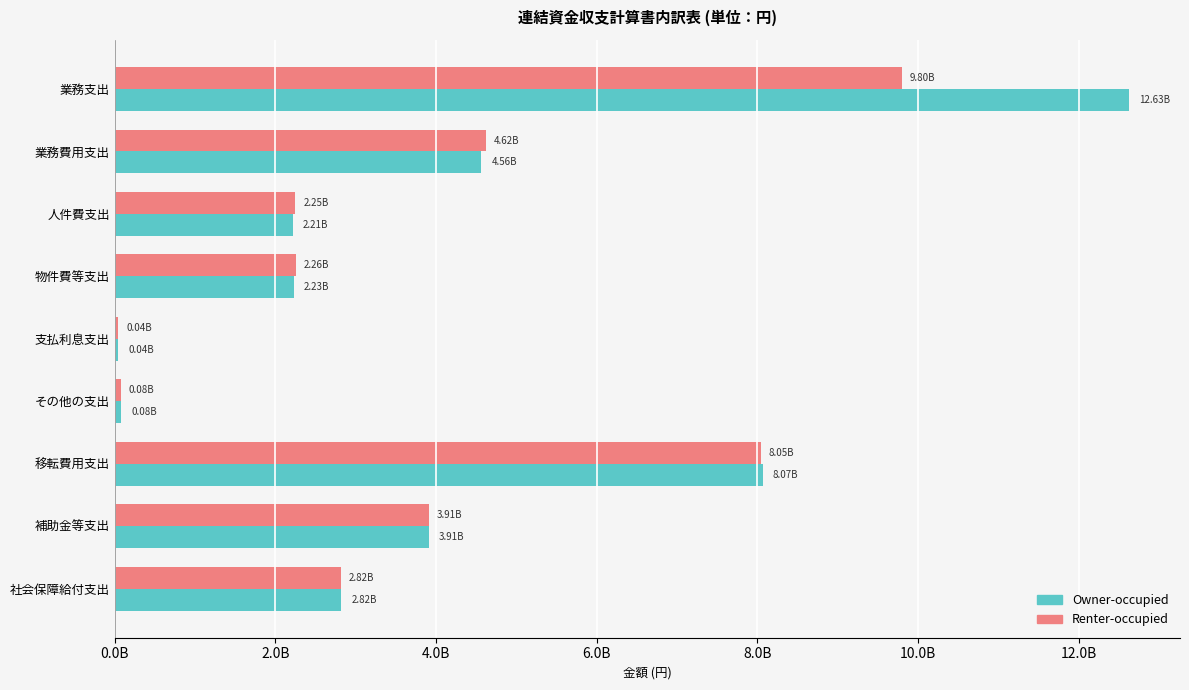

Where is Renter-occupied nearest to the value 4923959181?

業務費用支出